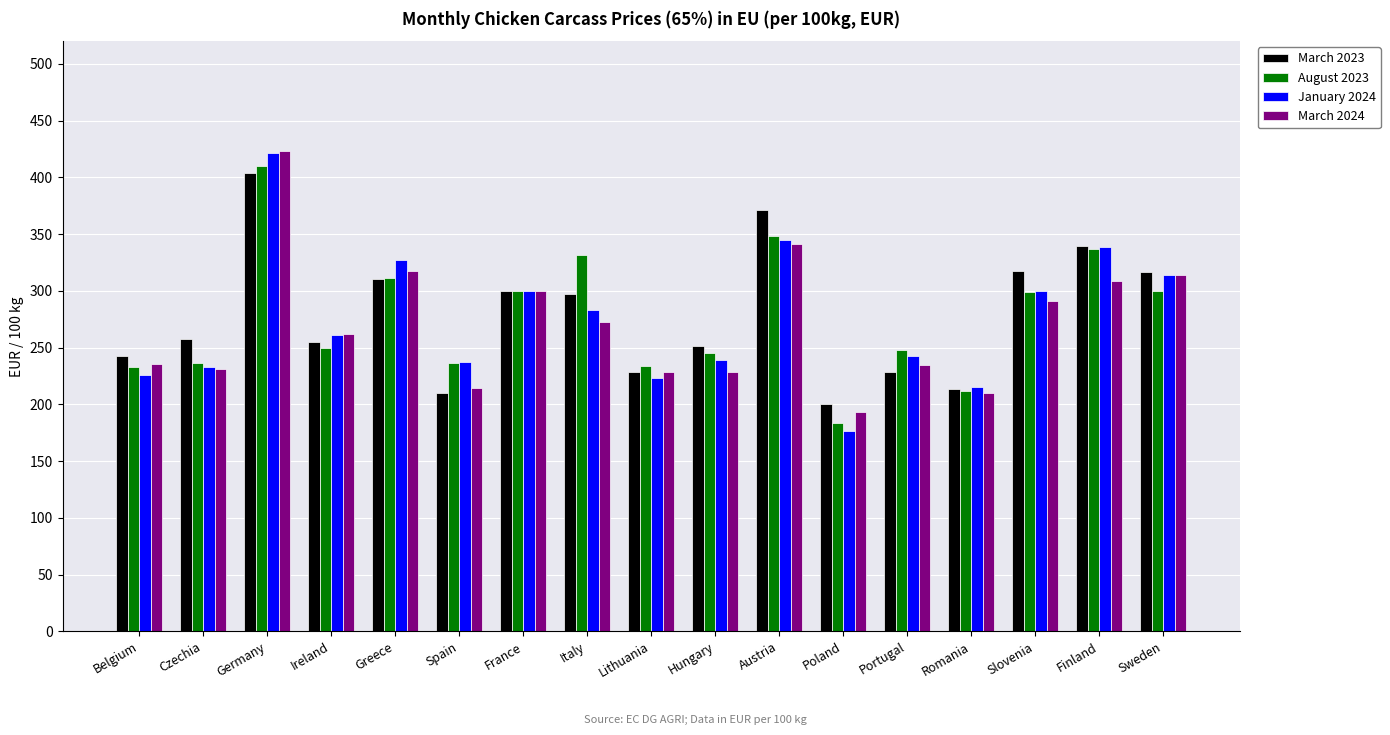

What is the average value of the August 2023 series?

277.2